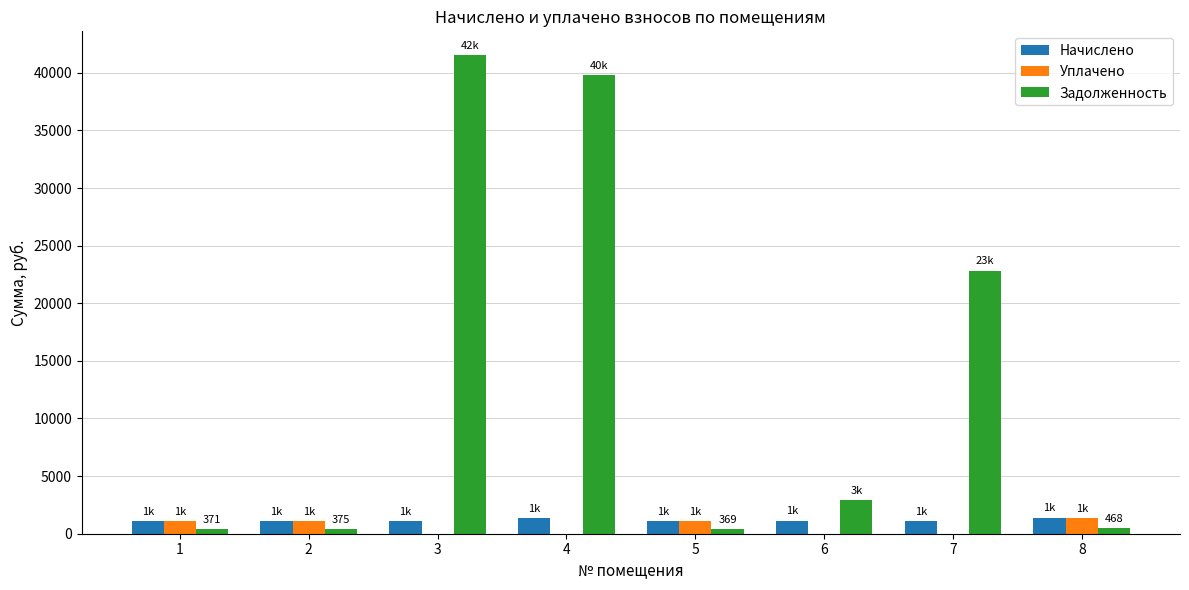

Which category has the highest value in the Задолженность series?

3